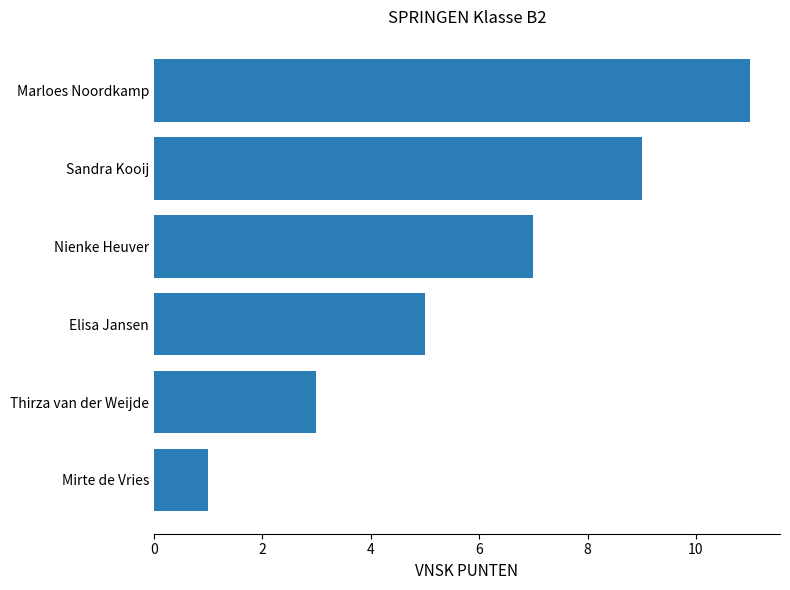

Is it true that the value at Thirza van der Weijde is 3?

True